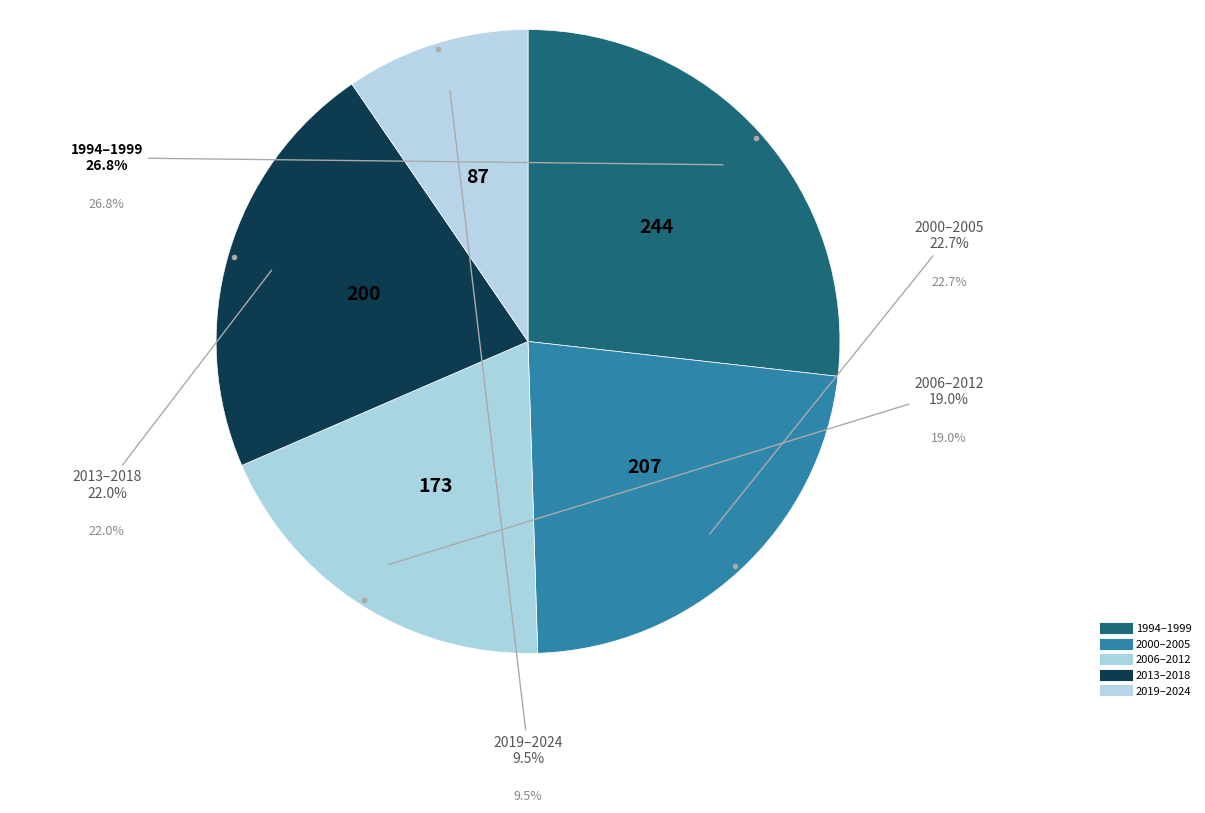

Count the number of slices in the pie.

5